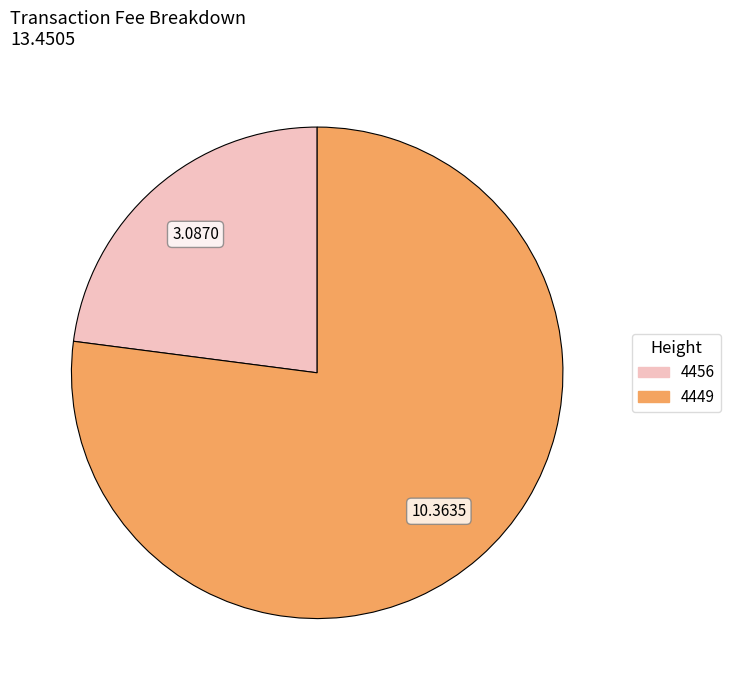

Rank the categories by value from highest to lowest.

4449, 4456